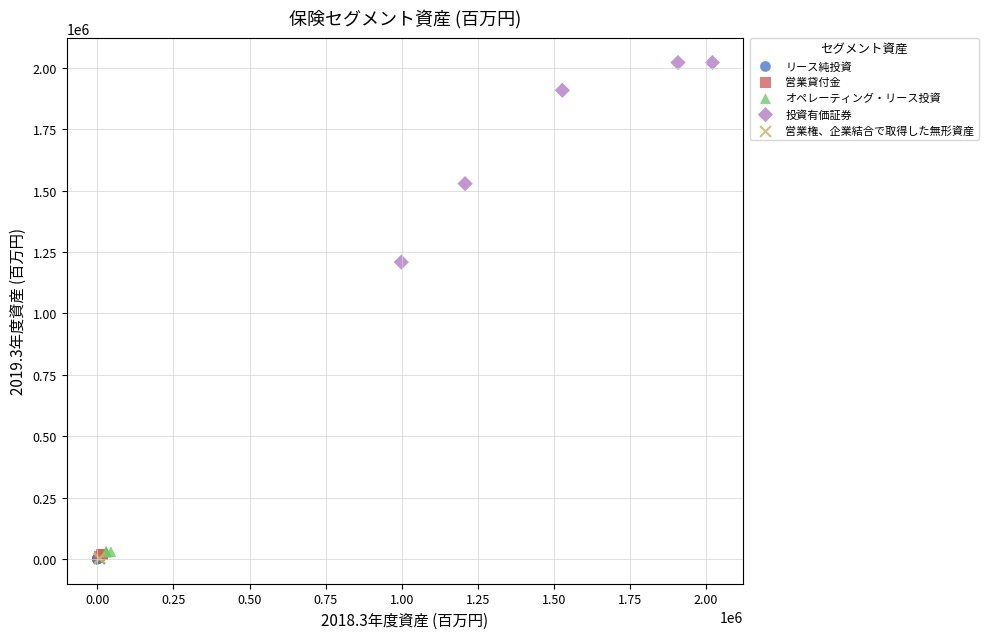

Which series contains the highest Y value?

投資有価証券